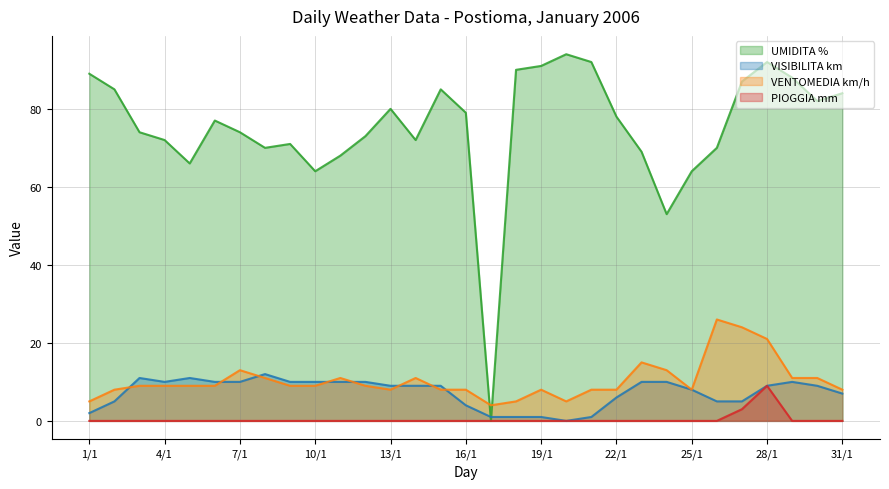

What is the label of the 24th point from the left?

24/1